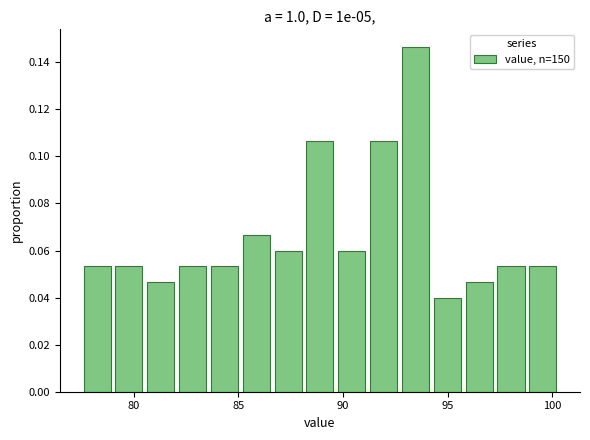

Read against the x-axis, roughly where is the centre of the tallest bar?

93.5